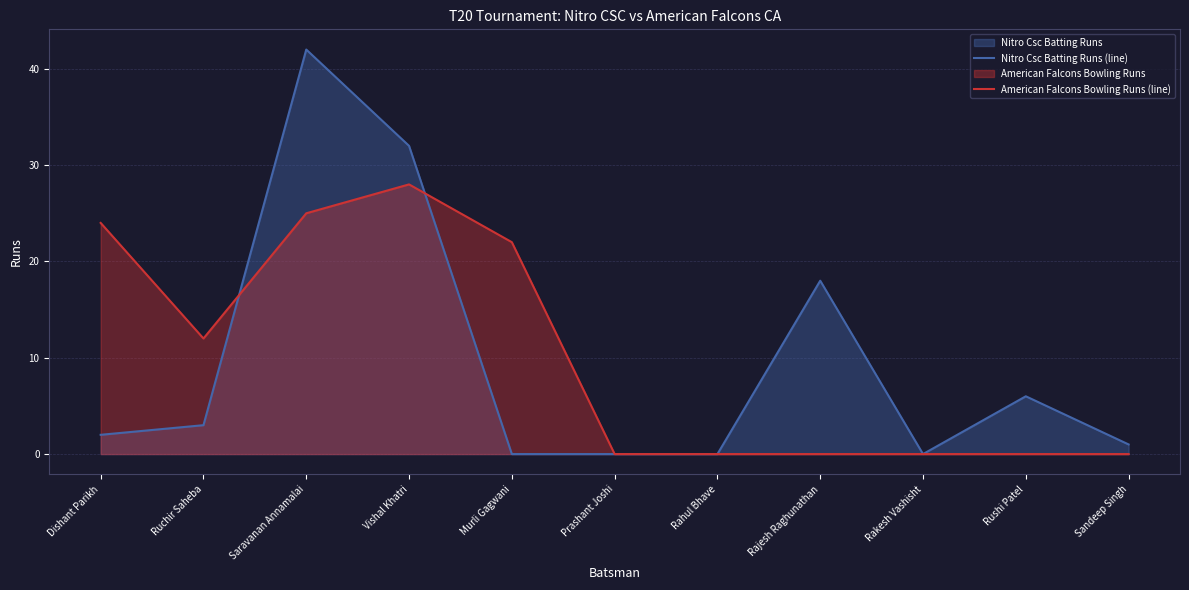

At which category is the sum across all series the highest?

Saravanan Annamalai